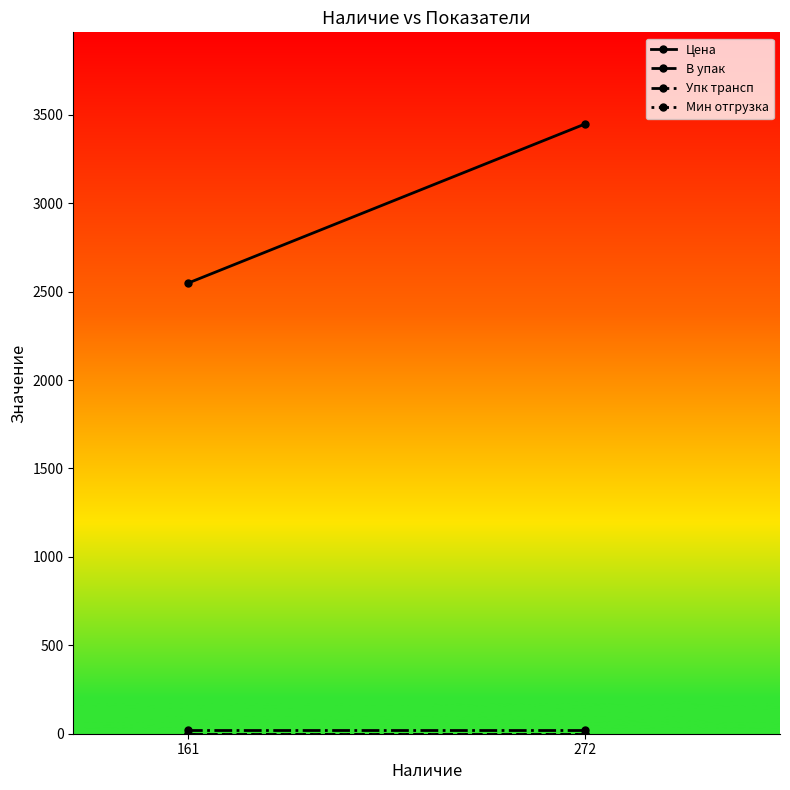

Between 272 and 161, which is larger?

272